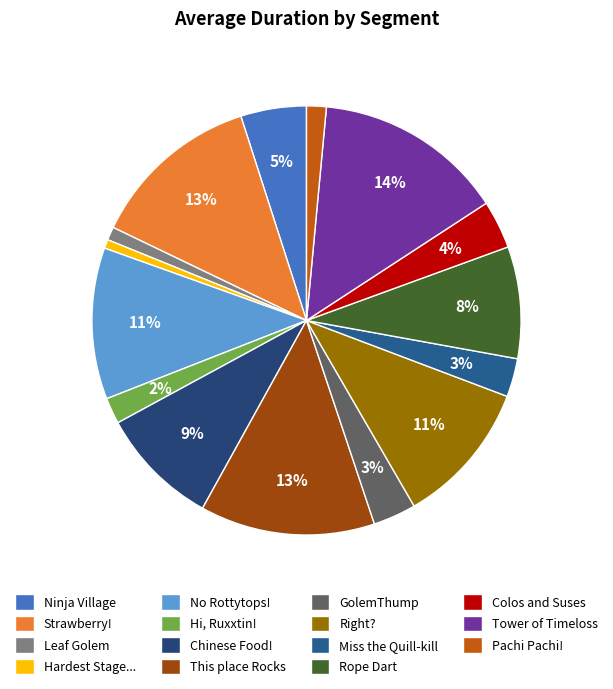

Rank the categories by value from highest to lowest.

Tower of Timeloss, This place Rocks, Strawberry!, No Rottytops!, Right?, Chinese Food!, Rope Dart, Ninja Village, Colos and Suses, GolemThump, Miss the Quill-kill, Hi, Ruxxtin!, Pachi Pachi!, Leaf Golem, Hardest Stage...